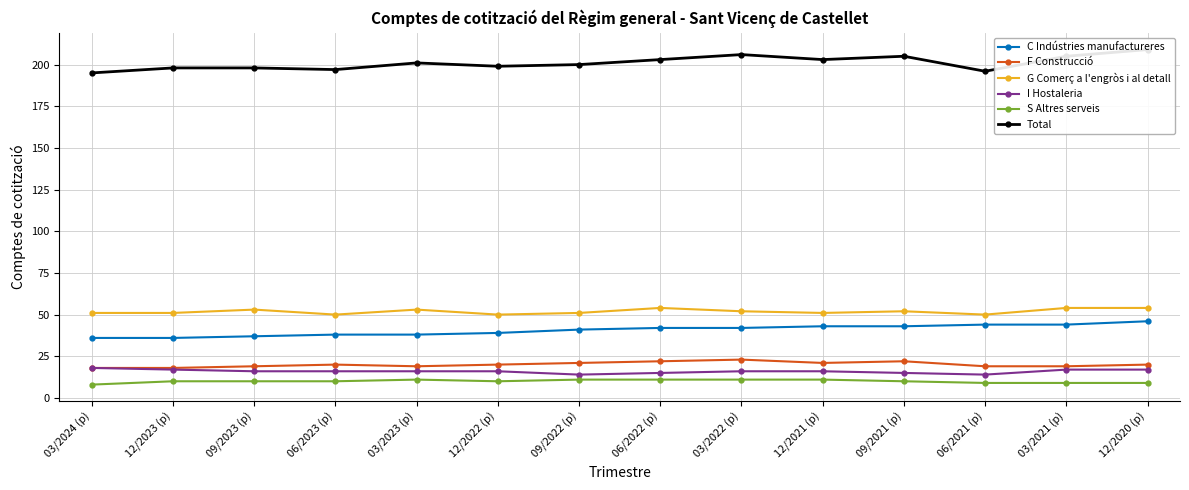

True or false: F Construcció has a value of 19 at 09/2023 (p).

True